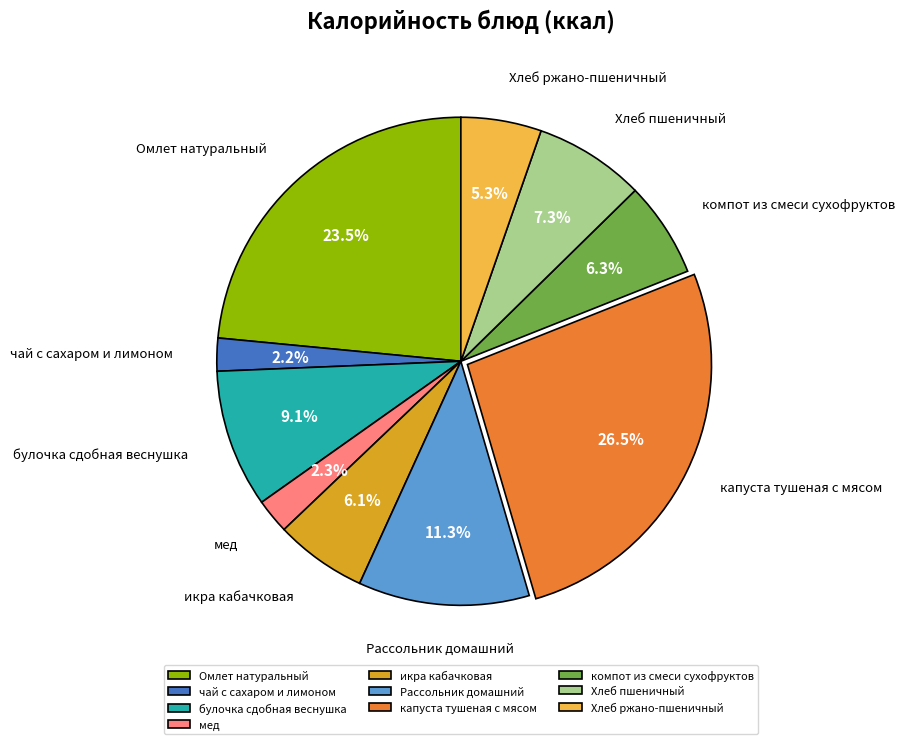

To the nearest percent, what is the average slice percentage?

10%